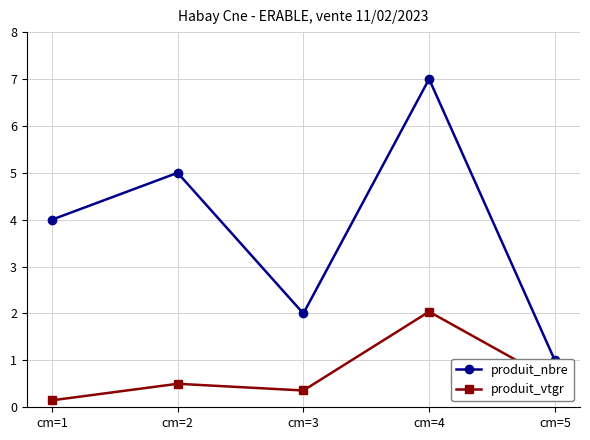

At how many categories does at least one series exceed 6?

1